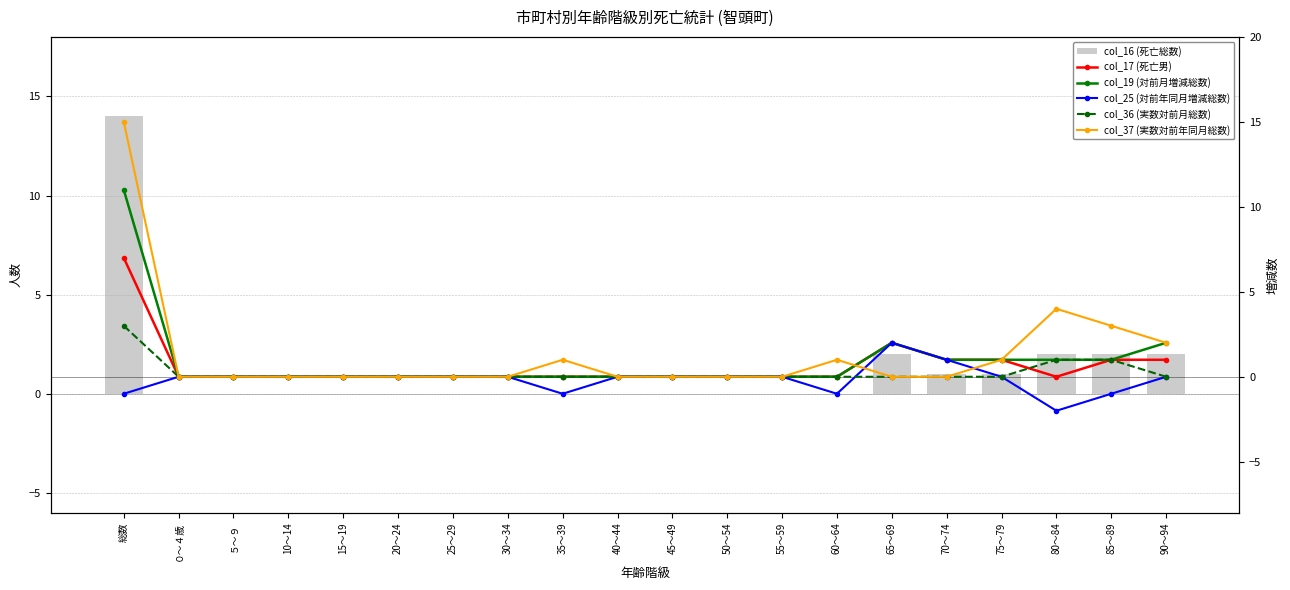

Which series has the widest spread of values?

col_37 (実数対前年同月総数)